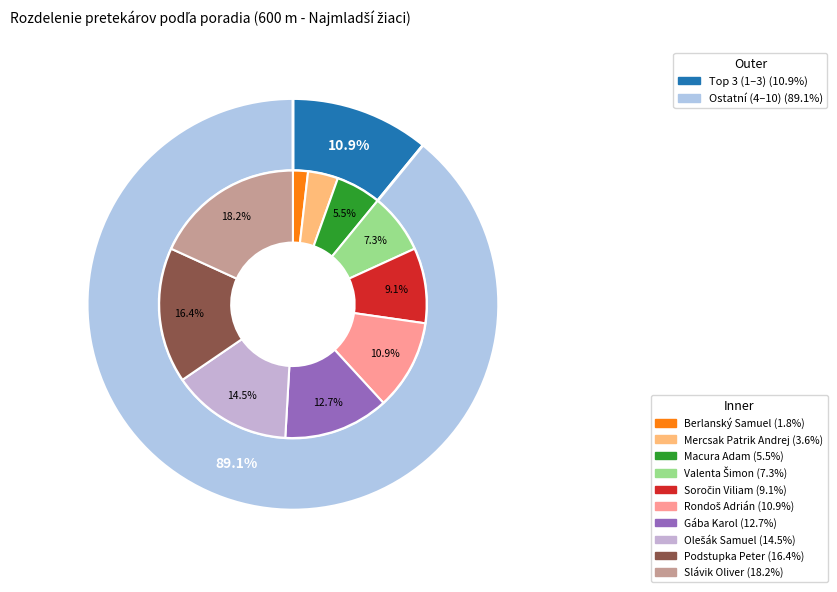

Is it true that Gába Karol is 13% of the pie?

True